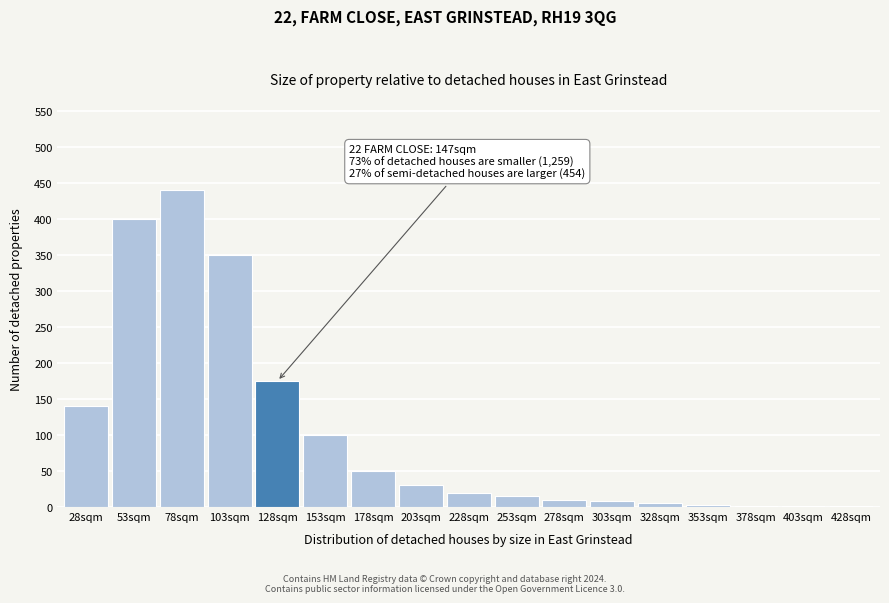

At which label is the value closest to 220?

128sqm